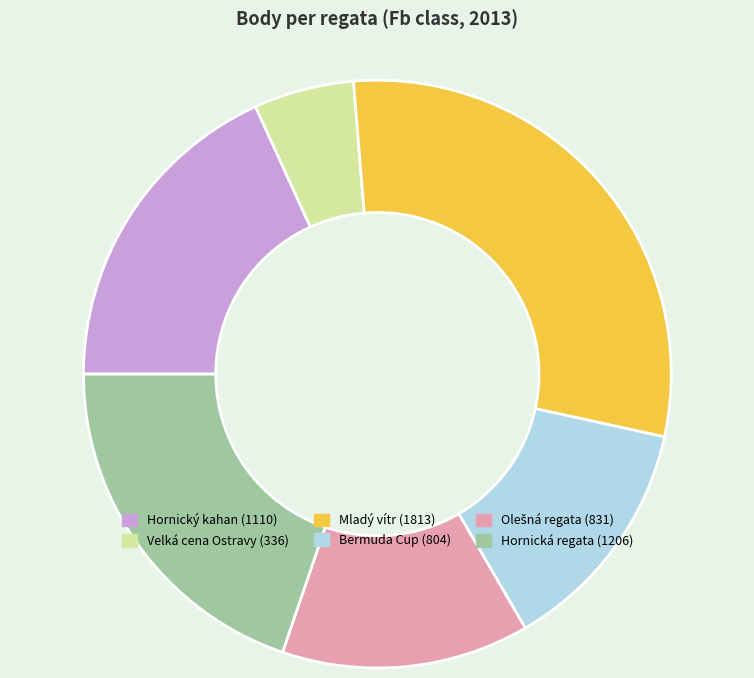

Between Mladý vítr and Hornický kahan, which is larger?

Mladý vítr